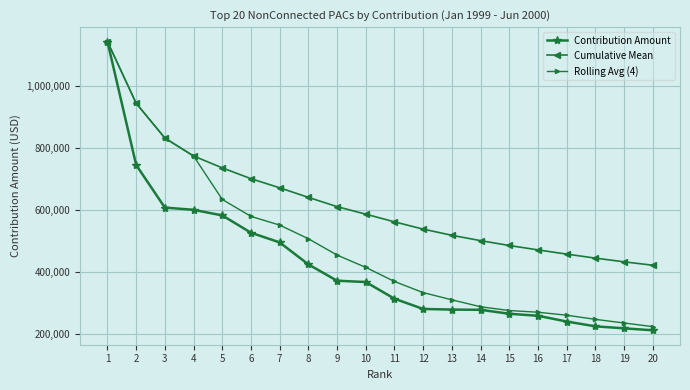

What is the value of the Contribution Amount point at the 16th from the left?

258077.0